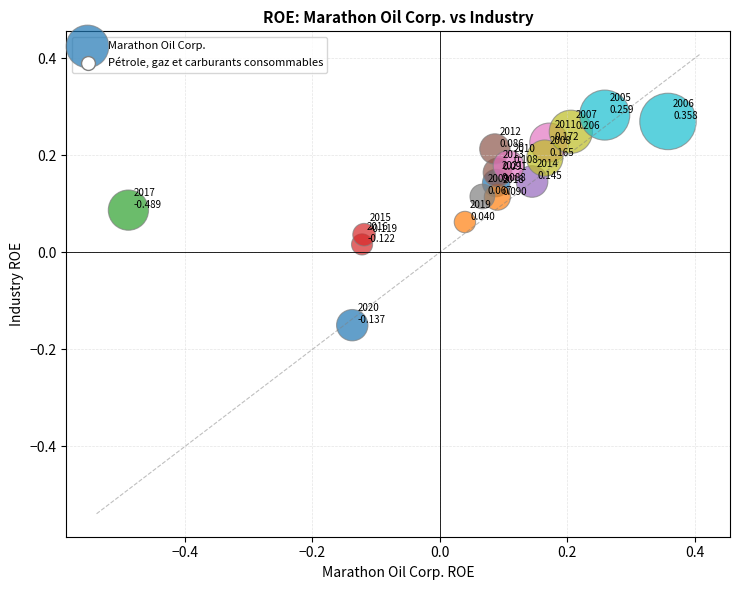

What is the range of X values (max minus min)?

0.8